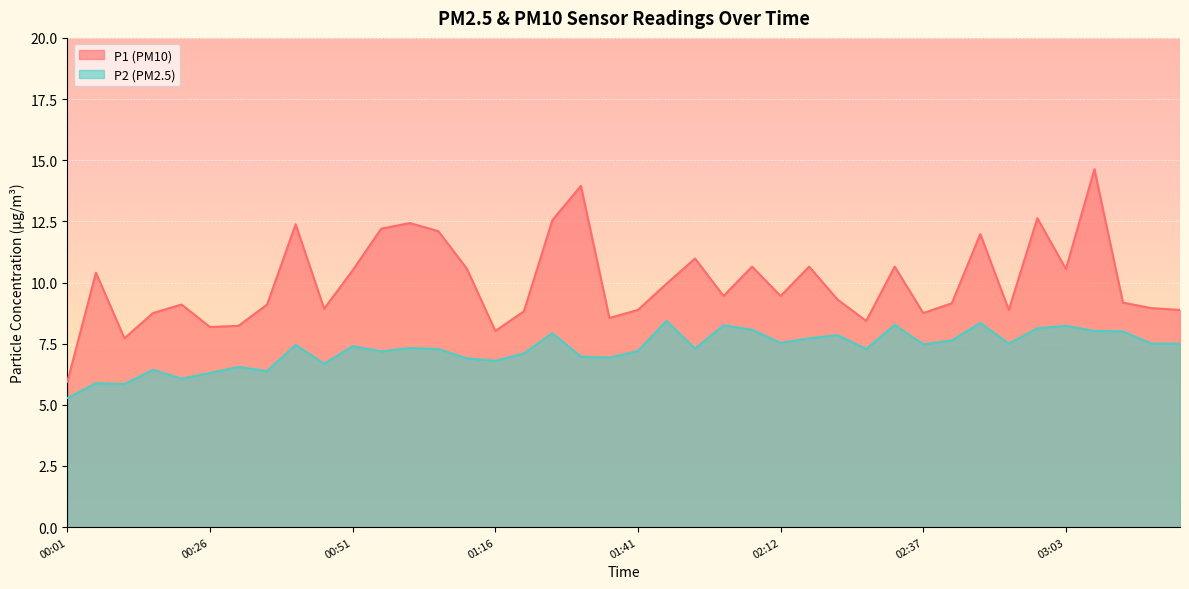

What is the label of the 40th point from the right?

00:01